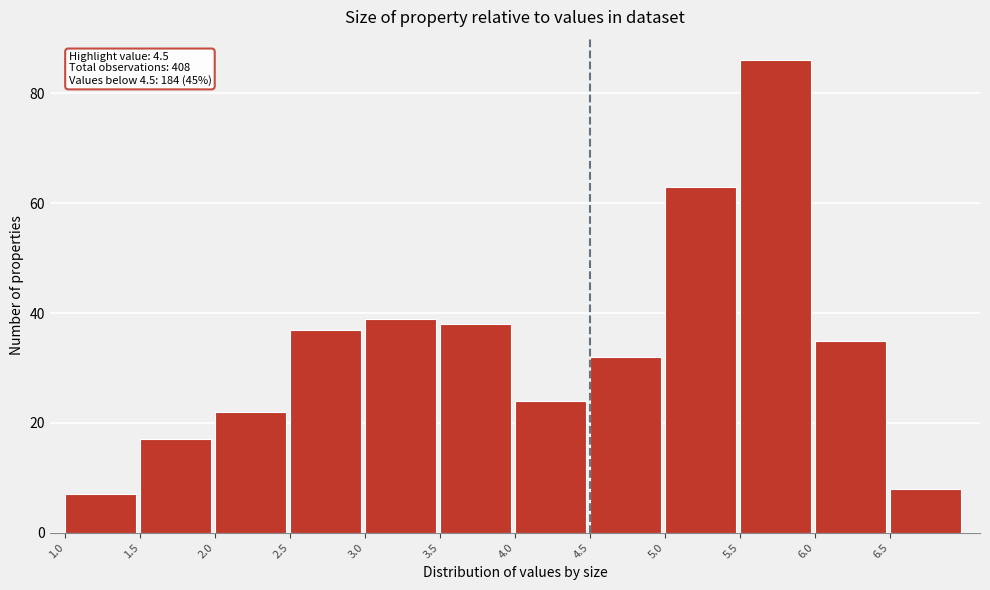

Over which range of the x-axis is the bar tallest?

5.5 to 6.0